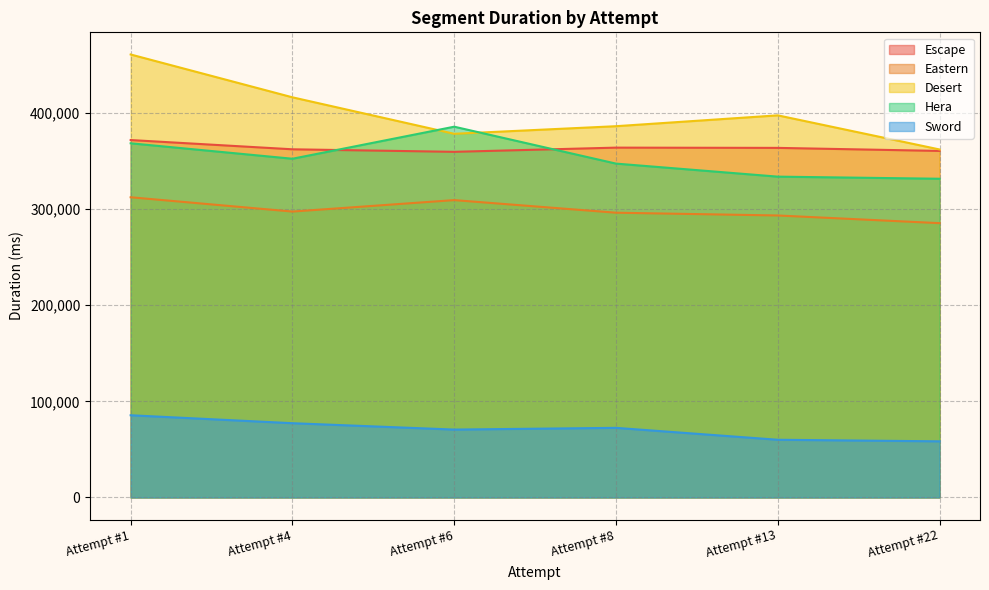

What is the lowest value of the Eastern series?

285384